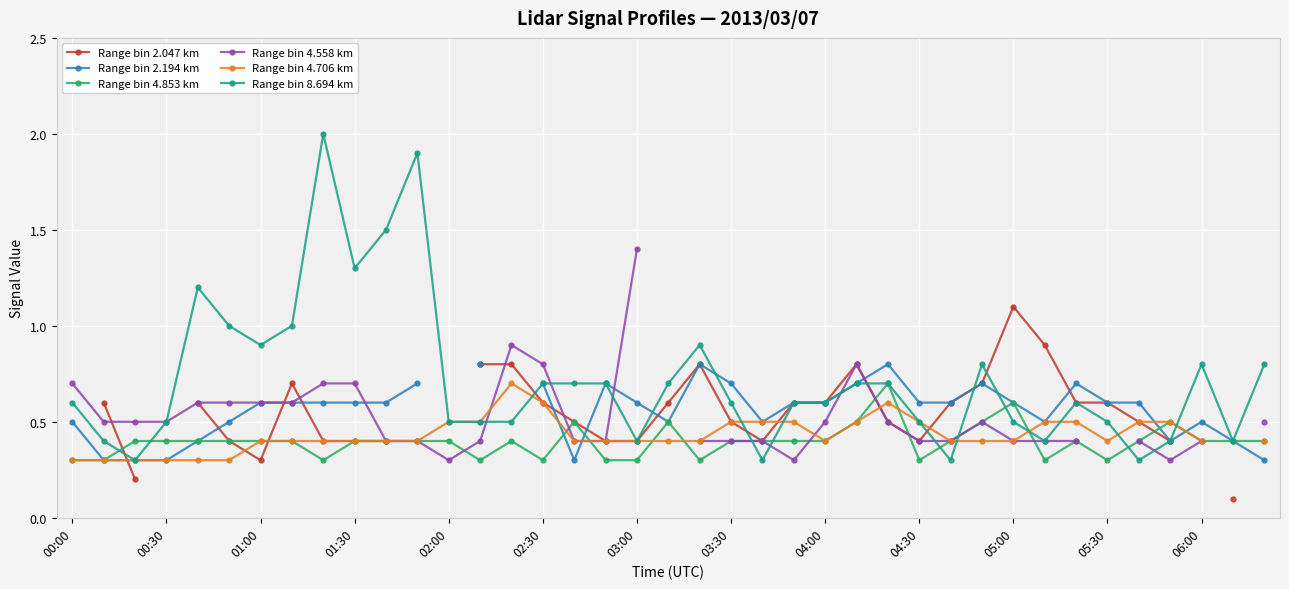

Read the Range bin 8.694 km value at 04:30.

0.5